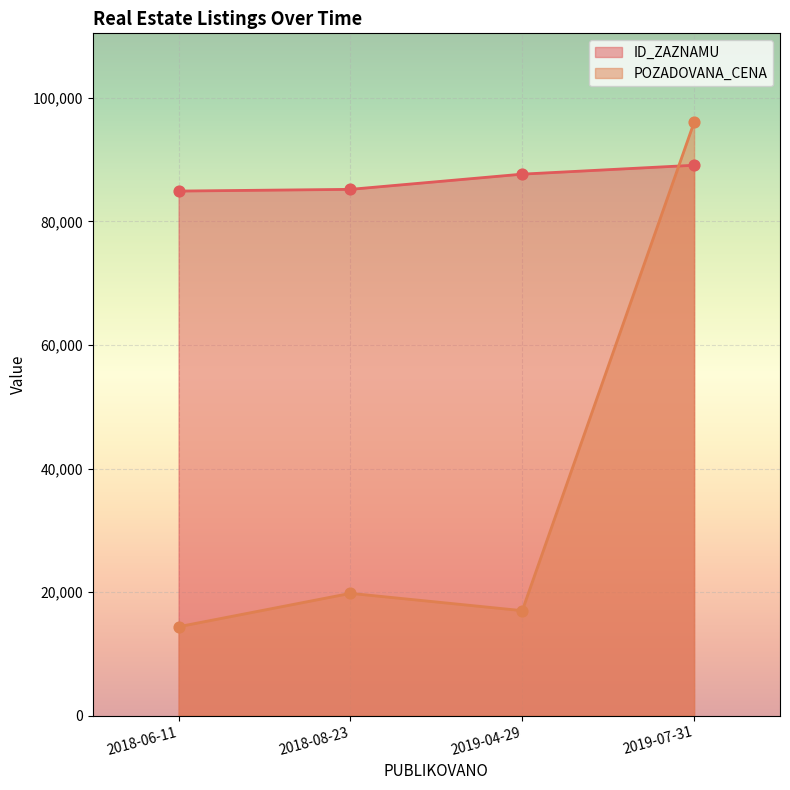

What is the total value across all series at 2018-08-23?

104973